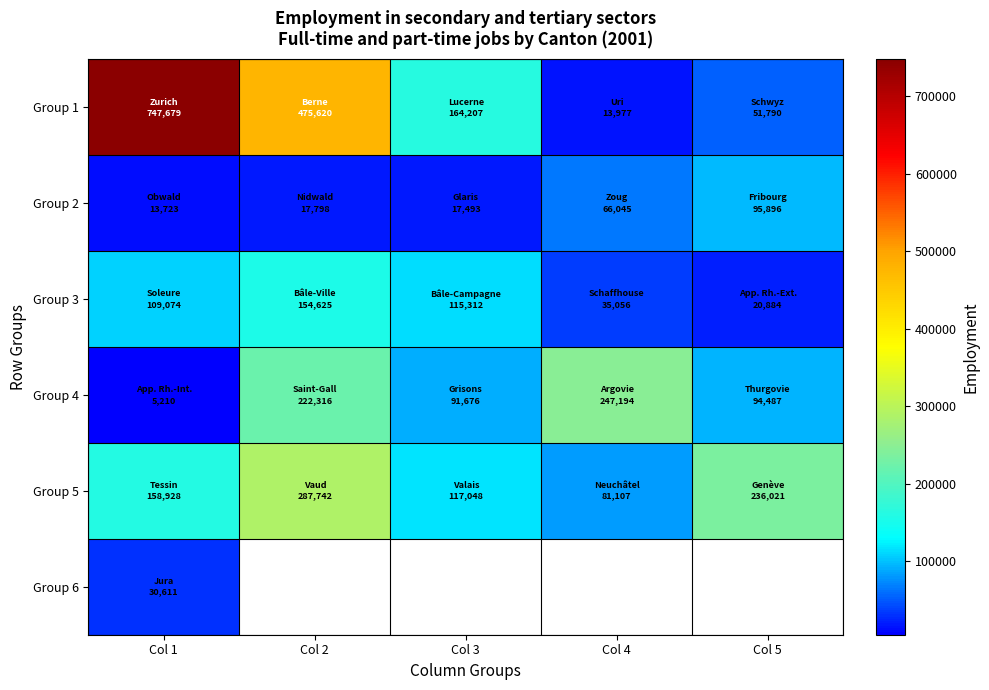

Which series changed the most between Col 1 and Col 5?

Group 1